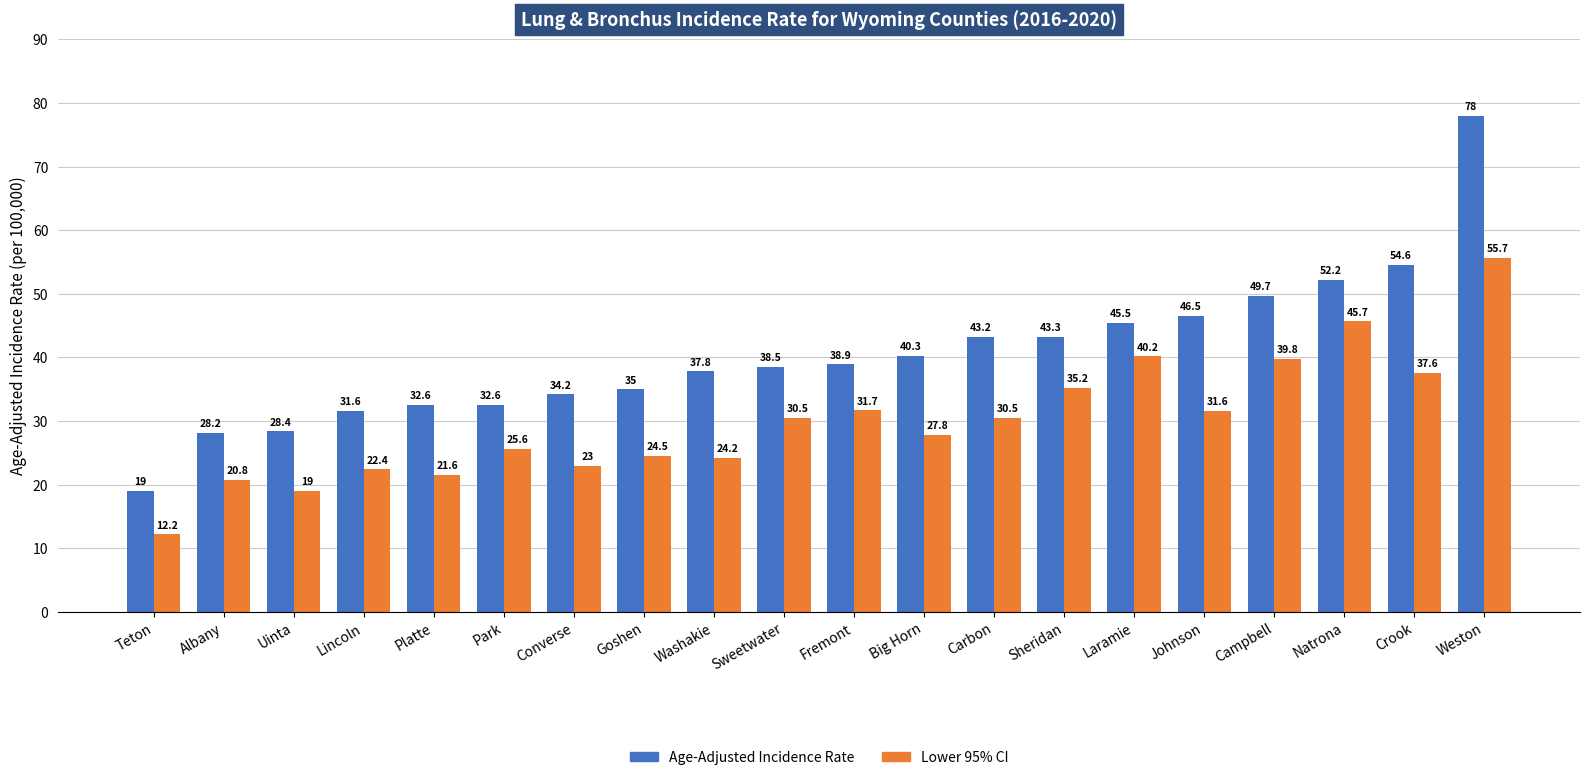

What is the smallest value displayed?

12.2